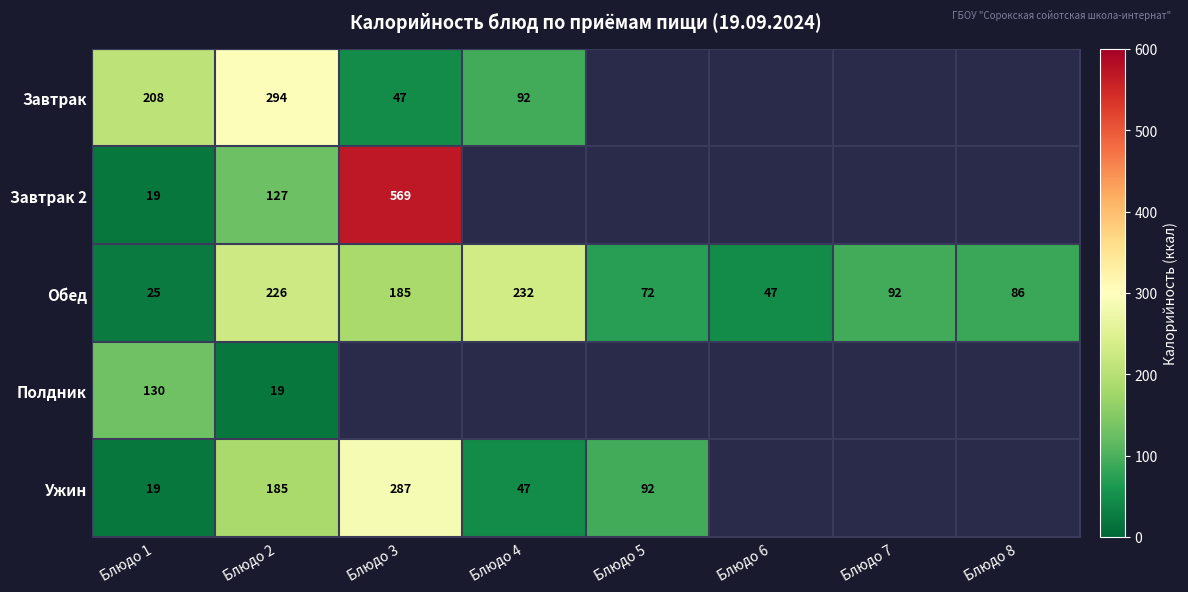

At which label is Завтрак closest to 170?

Блюдо 1